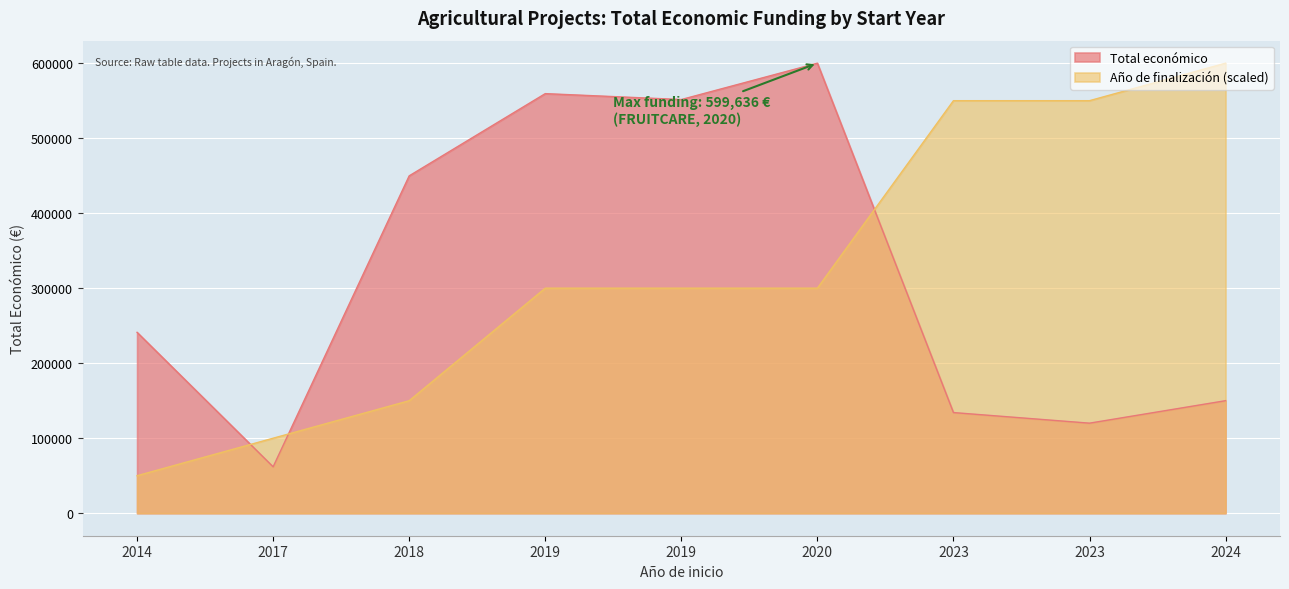

What is the lowest value of the Año de finalización series?

49969.7